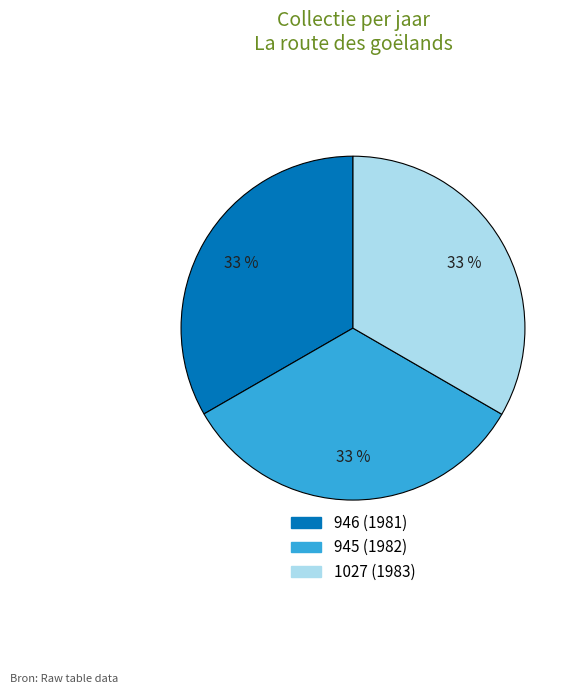

True or false: 946 accounts for 33% of the total.

True